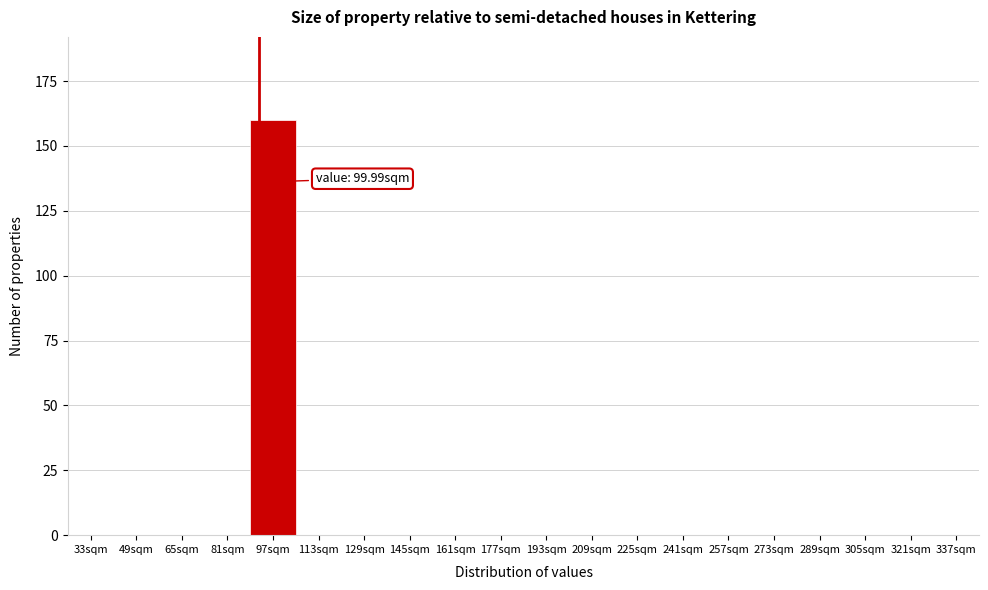

Reading left to right, transcribe all the data shown in this chart.

33sqm=0	49sqm=0	65sqm=0	81sqm=0	97sqm=160	113sqm=0	129sqm=0	145sqm=0	161sqm=0	177sqm=0	193sqm=0	209sqm=0	225sqm=0	241sqm=0	257sqm=0	273sqm=0	289sqm=0	305sqm=0	321sqm=0	337sqm=0